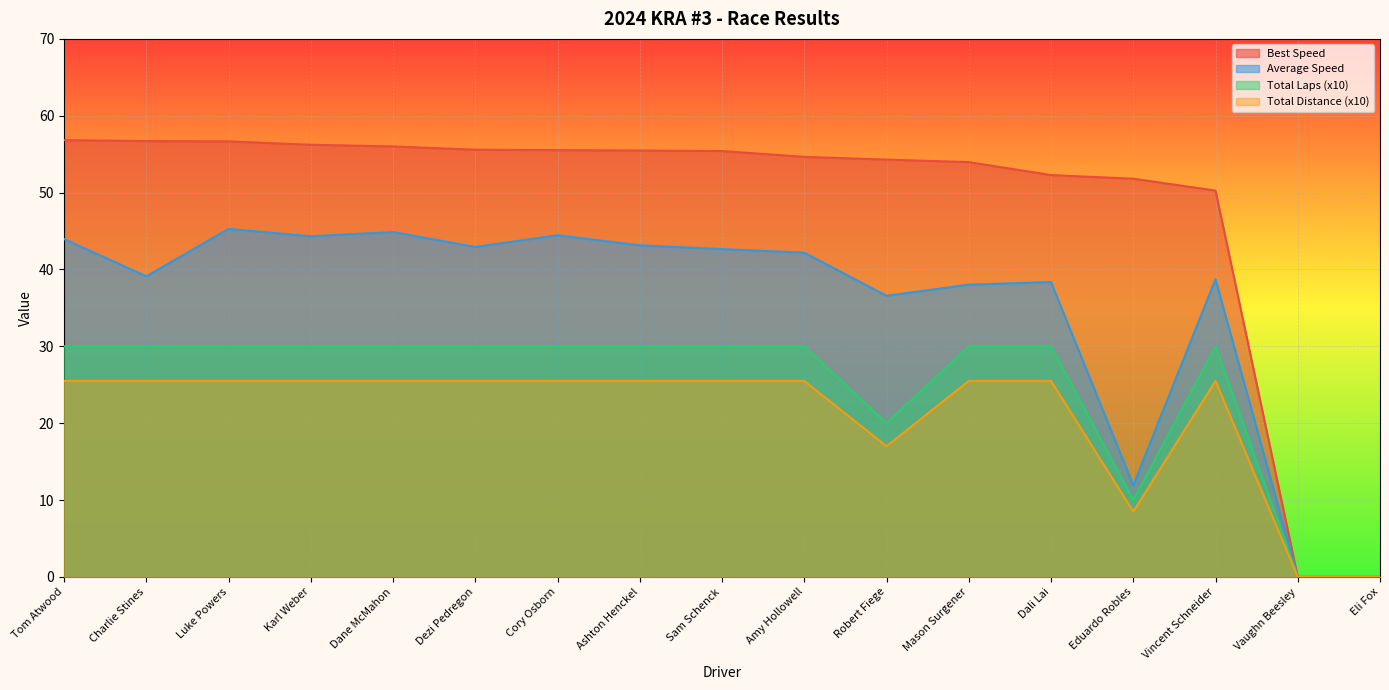

How many lines are shown in the chart?

4